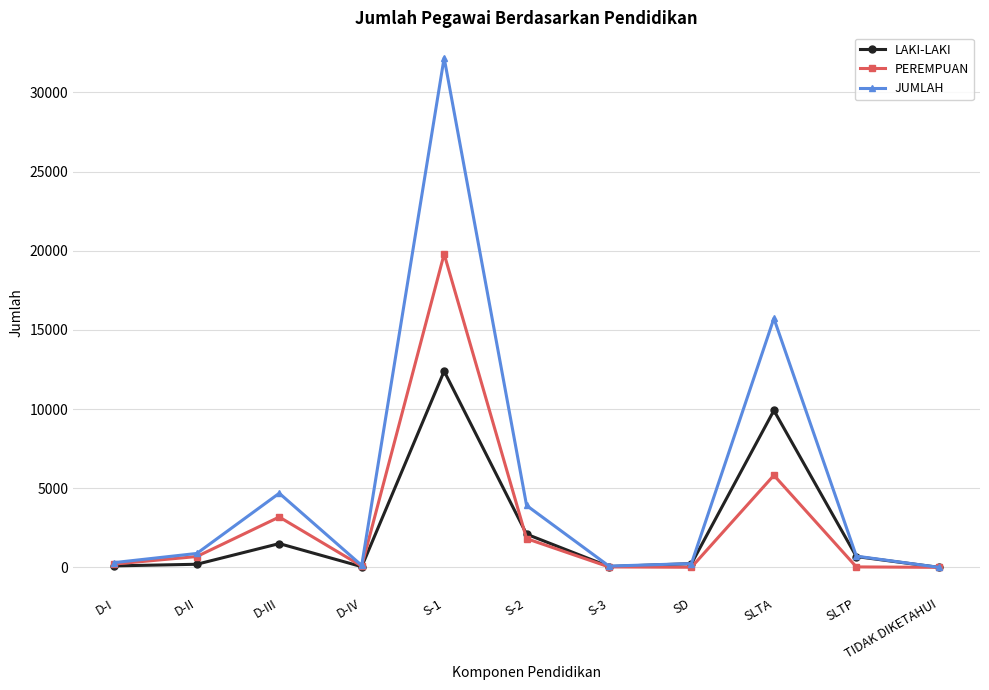

Rank the series by their maximum value, from highest to lowest.

JUMLAH, PEREMPUAN, LAKI-LAKI